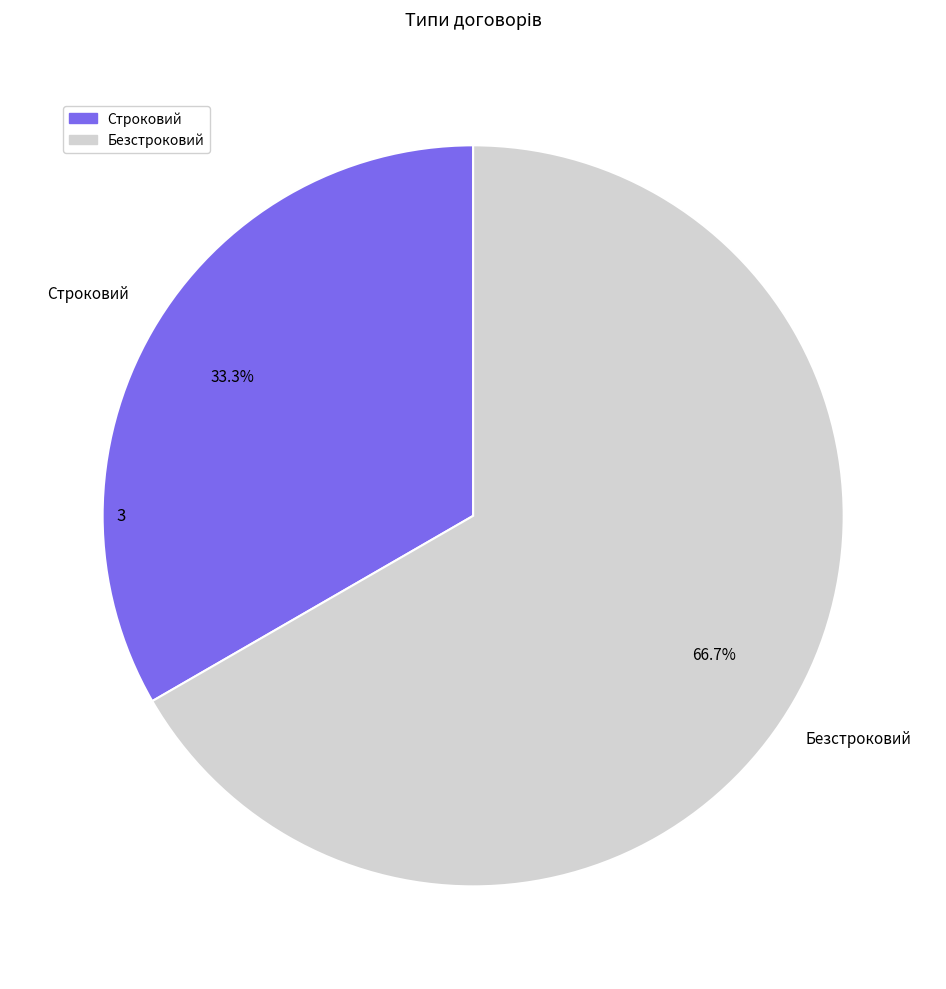

How many segments does this pie chart have?

2